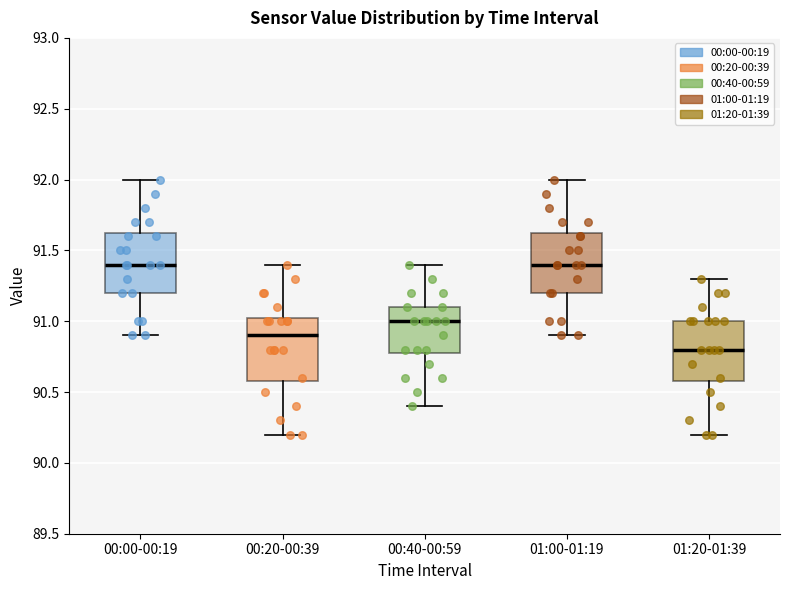

Reading left to right, read every box against the y-axis: the position of its median line, the range the box covers, and the ends of its whiskers. The values are not printed on the chart, so give them approximately, as read against the axis.

00:00-00:19: median 91.40, box 91.20 to 91.65, whiskers 90.90 to 92.00
00:20-00:39: median 90.90, box 90.60 to 91.05, whiskers 90.20 to 91.40
00:40-00:59: median 91.00, box 90.80 to 91.10, whiskers 90.40 to 91.40
01:00-01:19: median 91.40, box 91.20 to 91.65, whiskers 90.90 to 92.00
01:20-01:39: median 90.80, box 90.60 to 91.00, whiskers 90.20 to 91.30